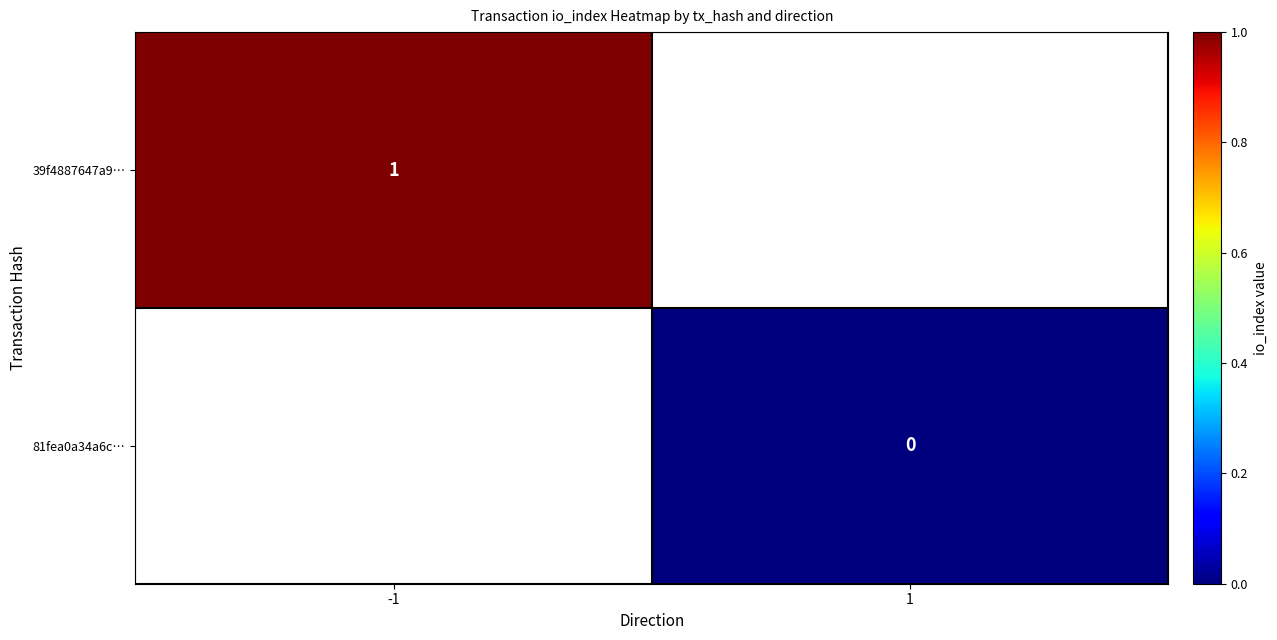

What is the lowest value of the 39f4887647a9… series?

1.0